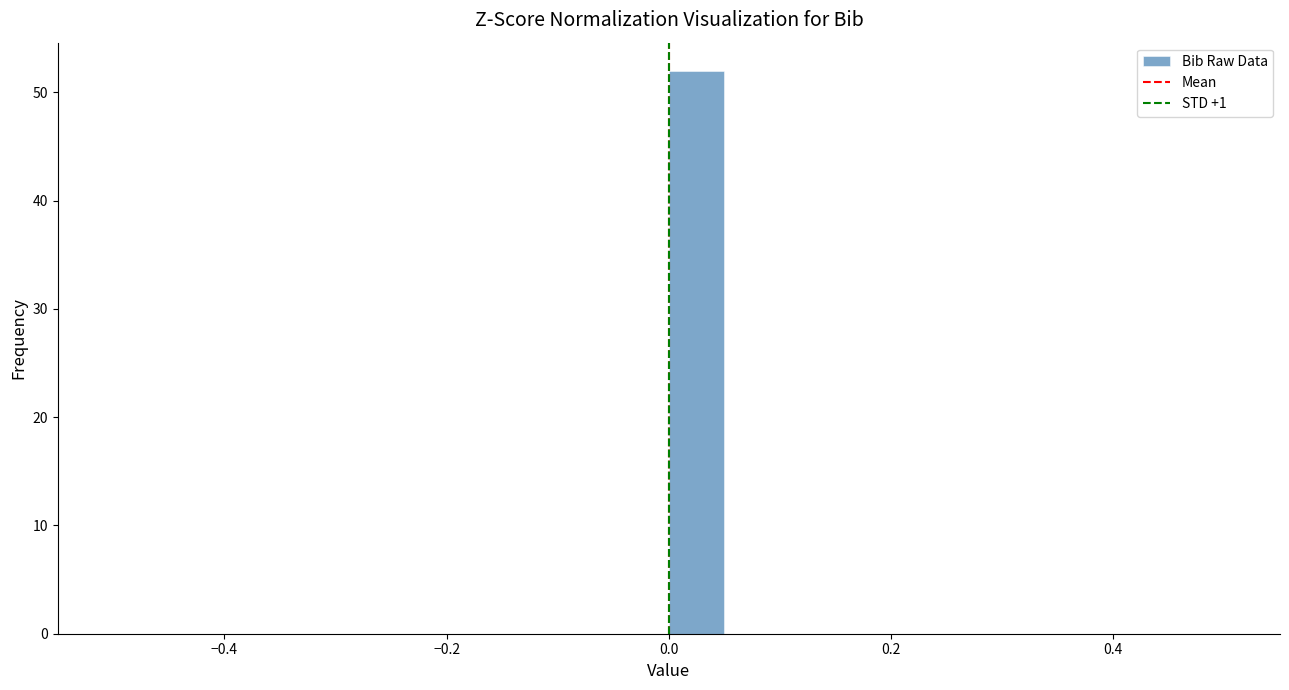

Around what value on the x-axis is the tallest bar? Give the approximate position of its centre, as read against the axis.

0.02